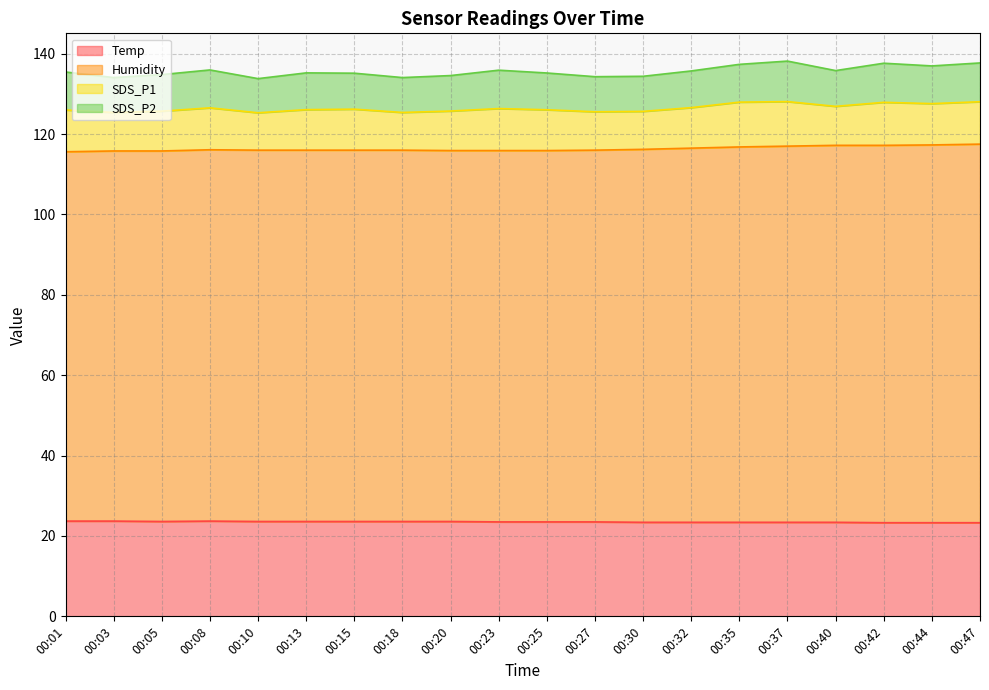

True or false: Temp has more than 1 points higher than both neighbors.

False